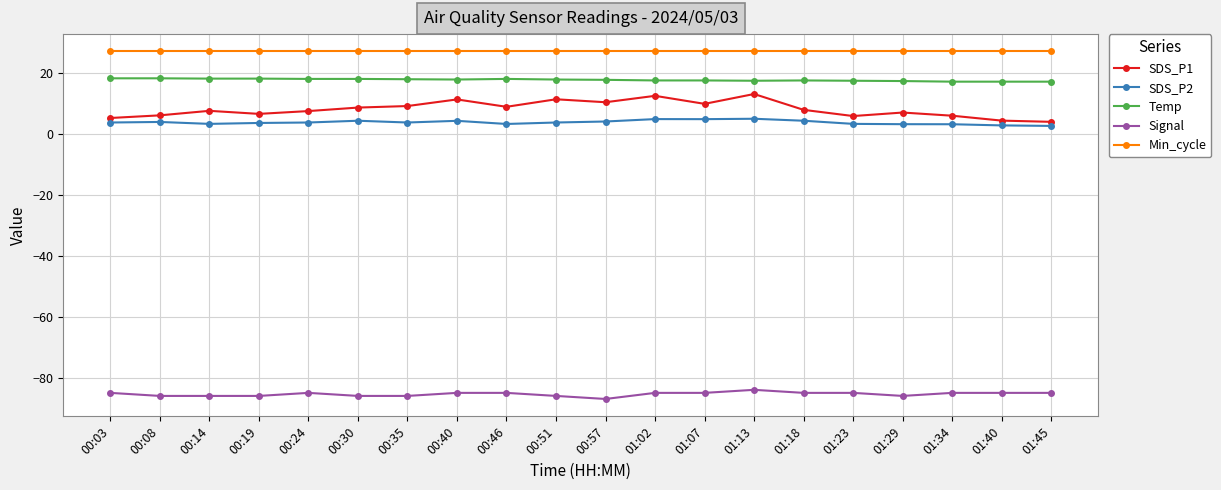

What is the difference between the Temp values at 00:46 and 01:34?

0.9